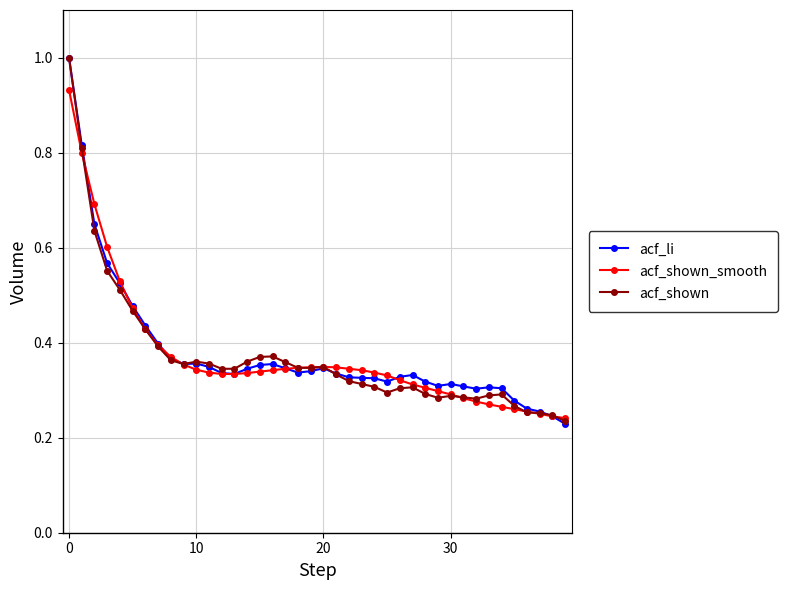

What is the greatest value displayed?

1.0